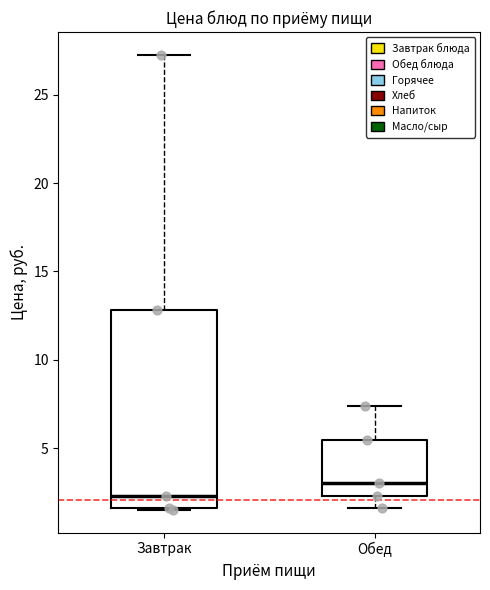

Reading left to right, read every box against the y-axis: the position of its median line, the range the box covers, and the ends of its whiskers. The values are not printed on the chart, so give them approximately, as read against the axis.

Завтрак: median 2.5, box 1.5 to 13.0, whiskers 1.5 to 27.5
Обед: median 3.0, box 2.5 to 5.5, whiskers 1.5 to 7.5